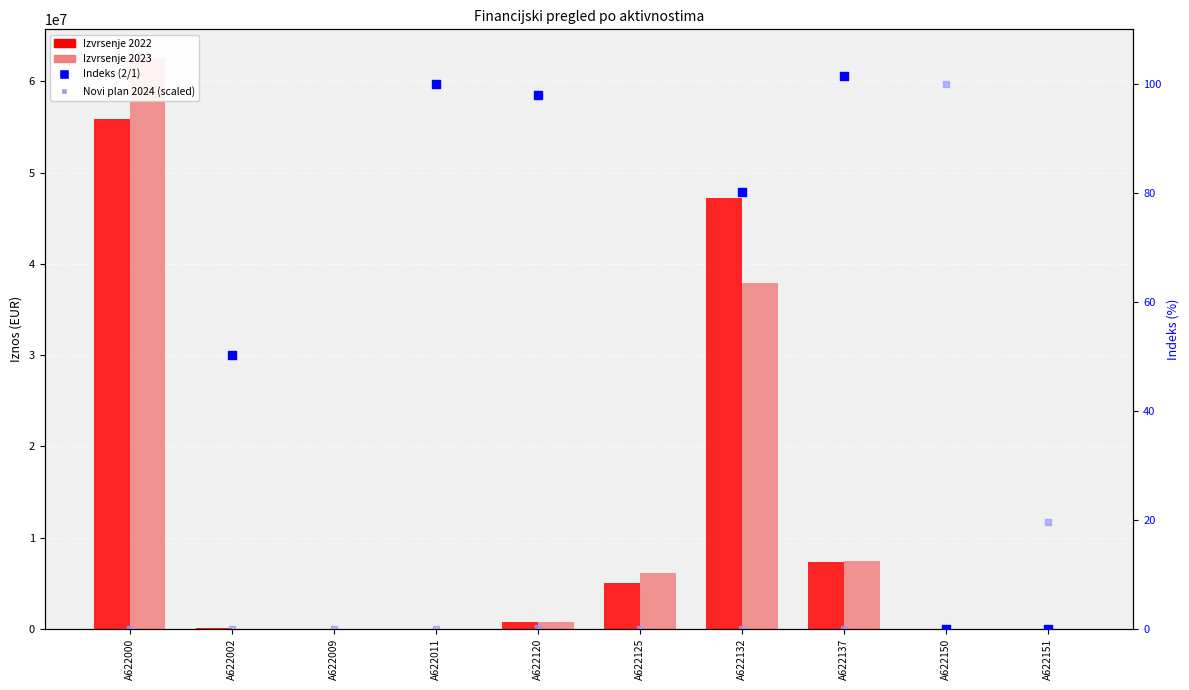

Which series reaches the maximum Y coordinate?

Izvrsenje 2023